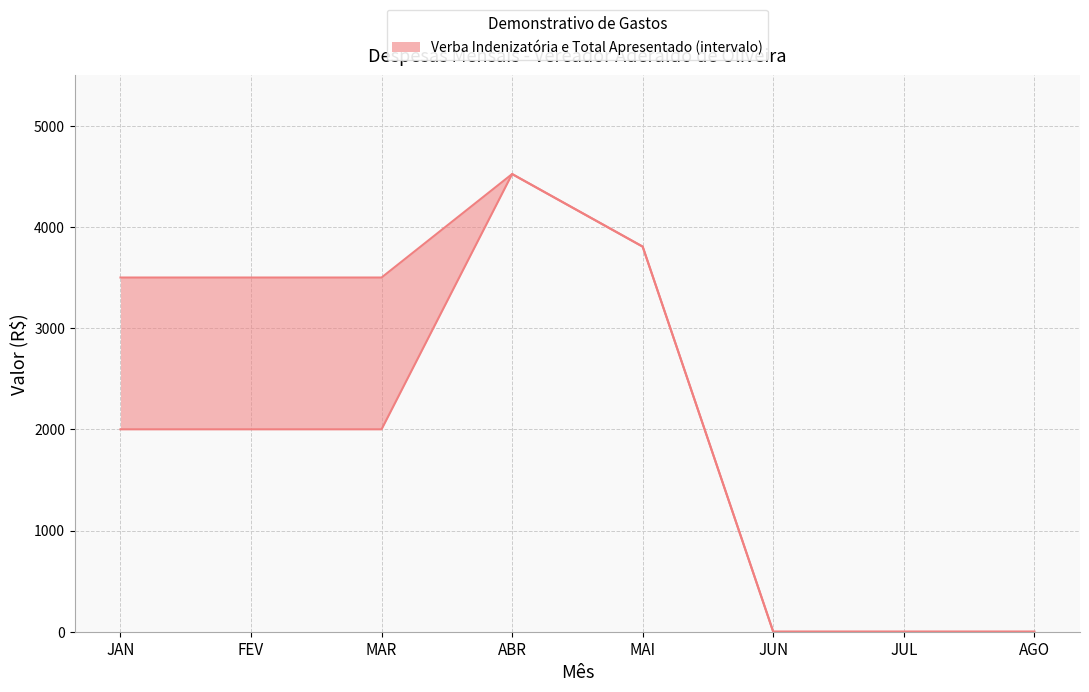

Between JAN and JUN, which series saw the biggest shift?

Total Apresentado